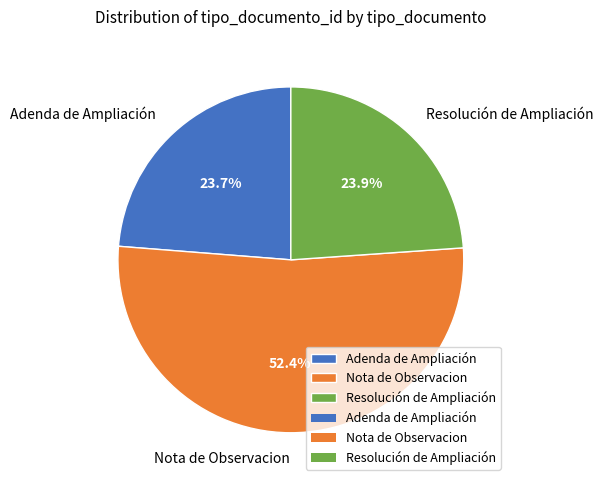

What is the ratio of the value at Resolución de Ampliación to the value at Nota de Observacion?

0.5